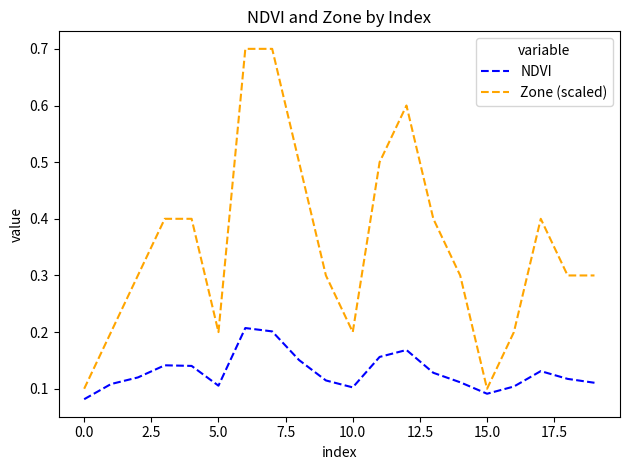

Which series has the largest total across all categories?

Zone (scaled)